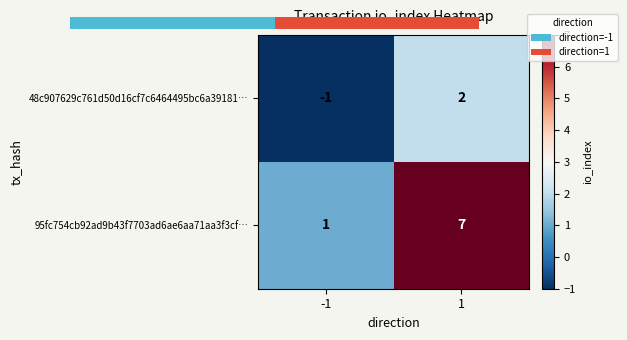

How many values in the 95fc754cb92ad9b43f7703ad6ae6aa71aa3f3cf… series are below 7?

1